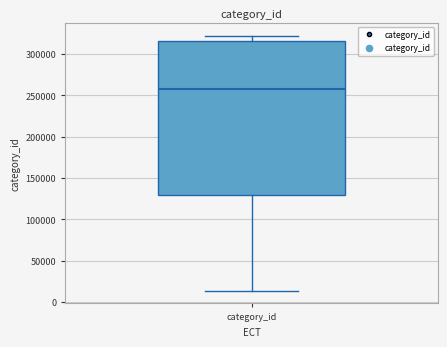

Read this box plot against the y-axis: the position of the median line, the range covered by the box, and the ends of both whiskers. The values are not printed on the chart, so give them approximately, as read against the axis.

median 260000, box 130000 to 315000, whiskers 15000 to 320000